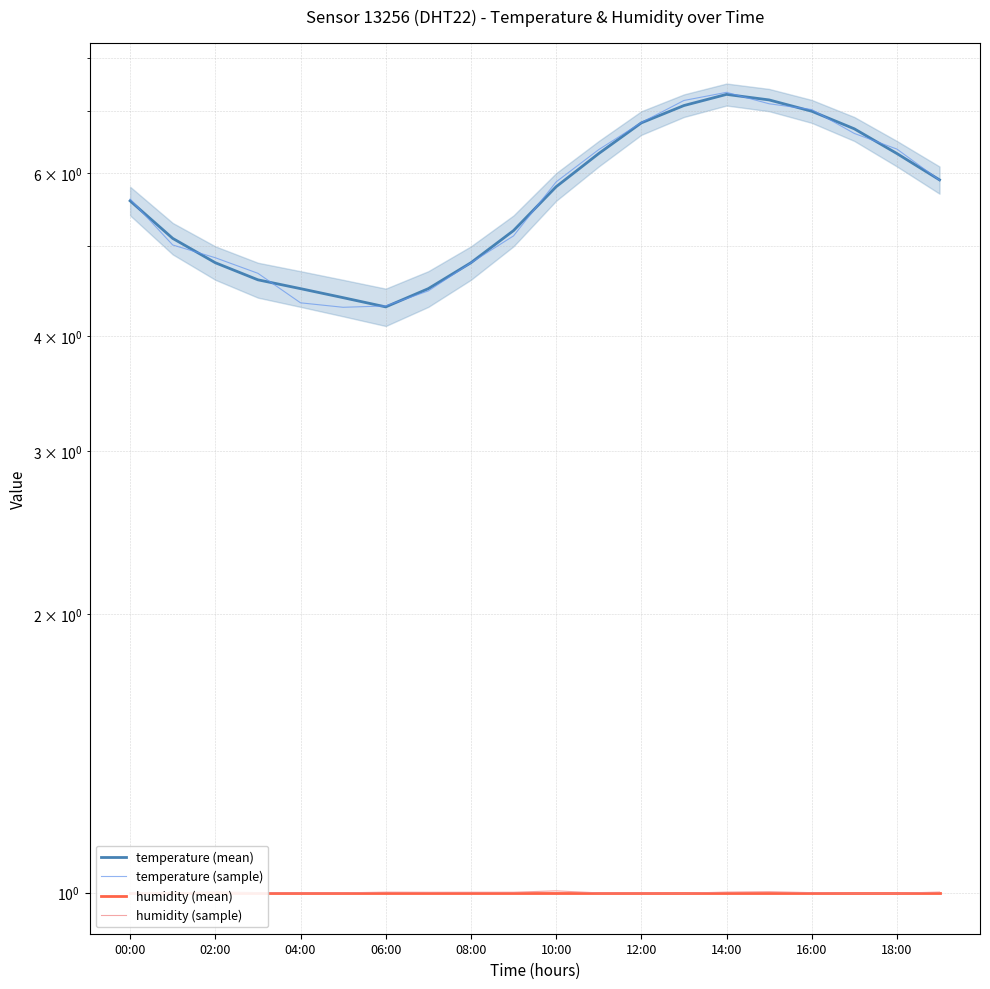

What is the difference between the highest and lowest values at 06:00?

3.7